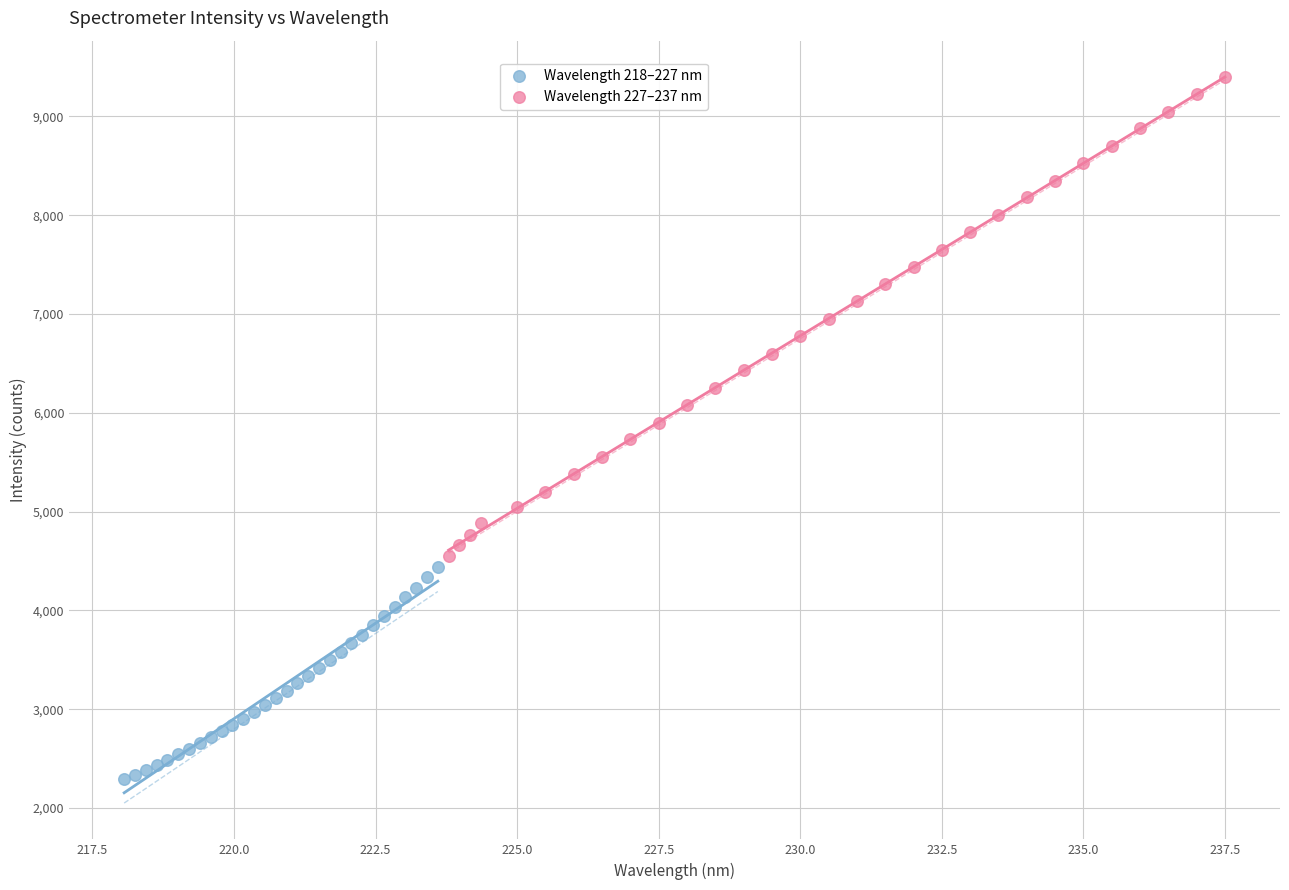

Which series contains the lowest Y value?

Wavelength 218–227 nm